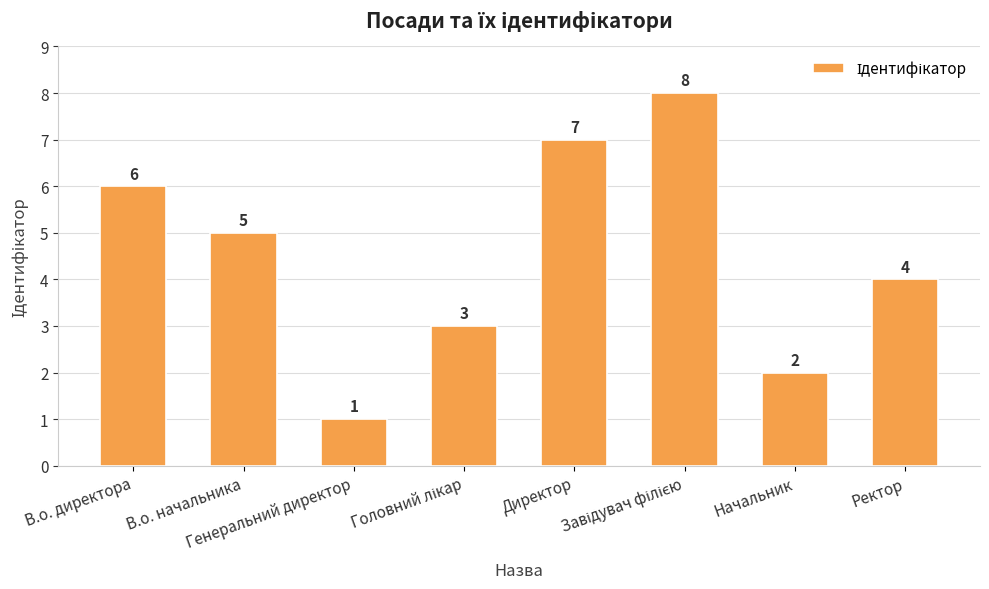

Is it true that the value at В.о. директора is 3?

False